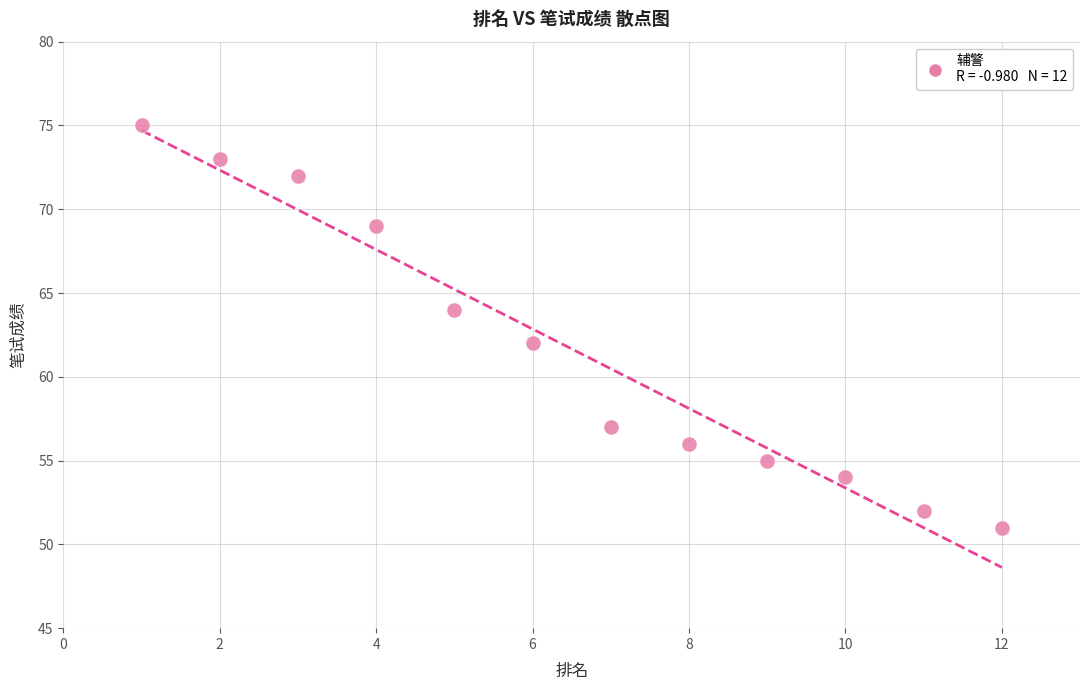

What is the average Y value?

62